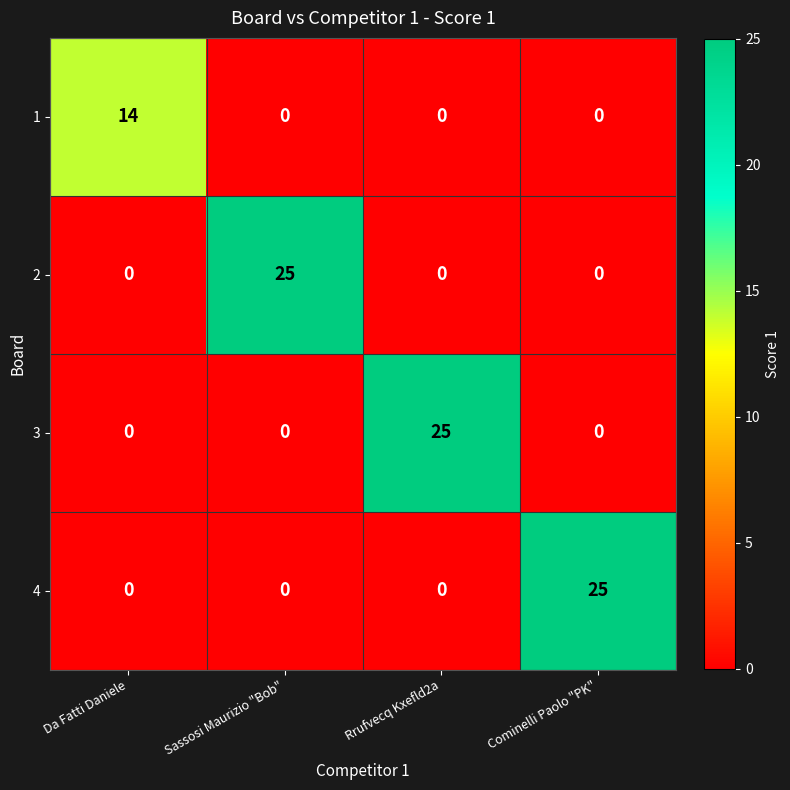

What is the total value across all series at Cominelli Paolo "PK"?

25